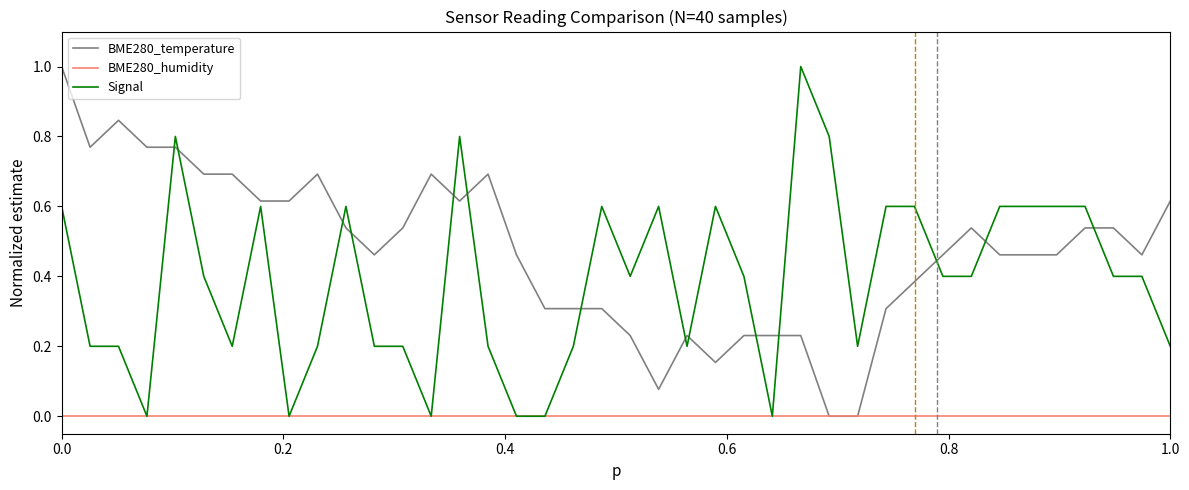

True or false: BME280_temperature has more than 0 interior local peaks.

True